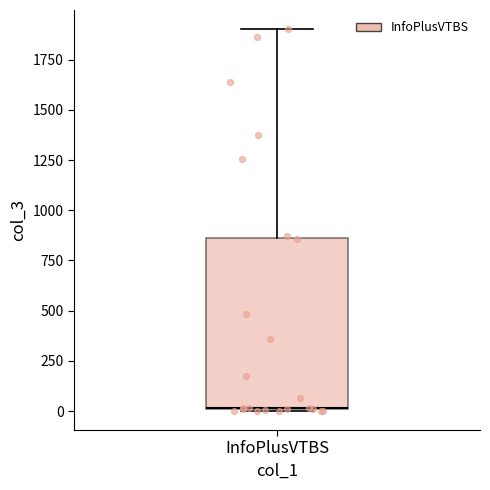

Transcribe this box plot: give where the median line is, the range the box spans, and where the two whiskers end, as read against the y-axis. The values are not printed on the chart, so give them approximately, as read against the axis.

median 0, box 0 to 850, whiskers 0 to 1900